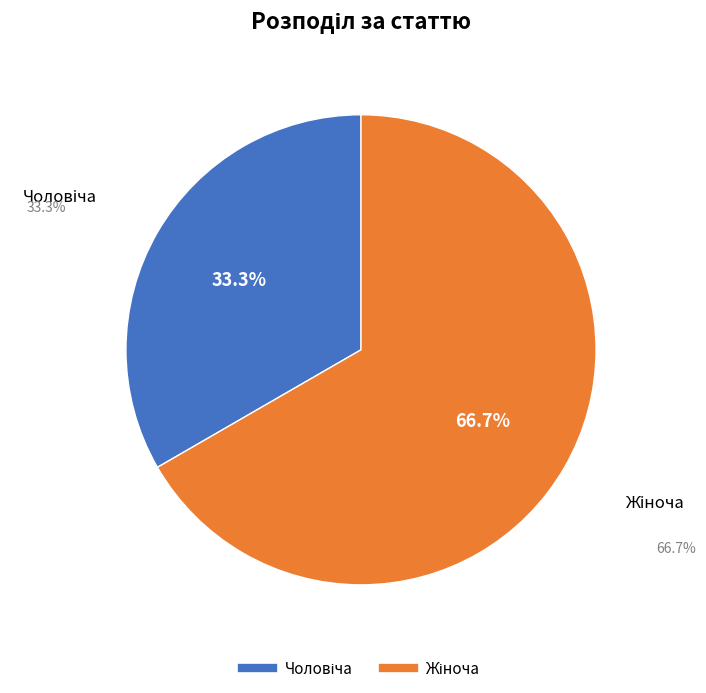

Does any single category account for the majority?

Yes